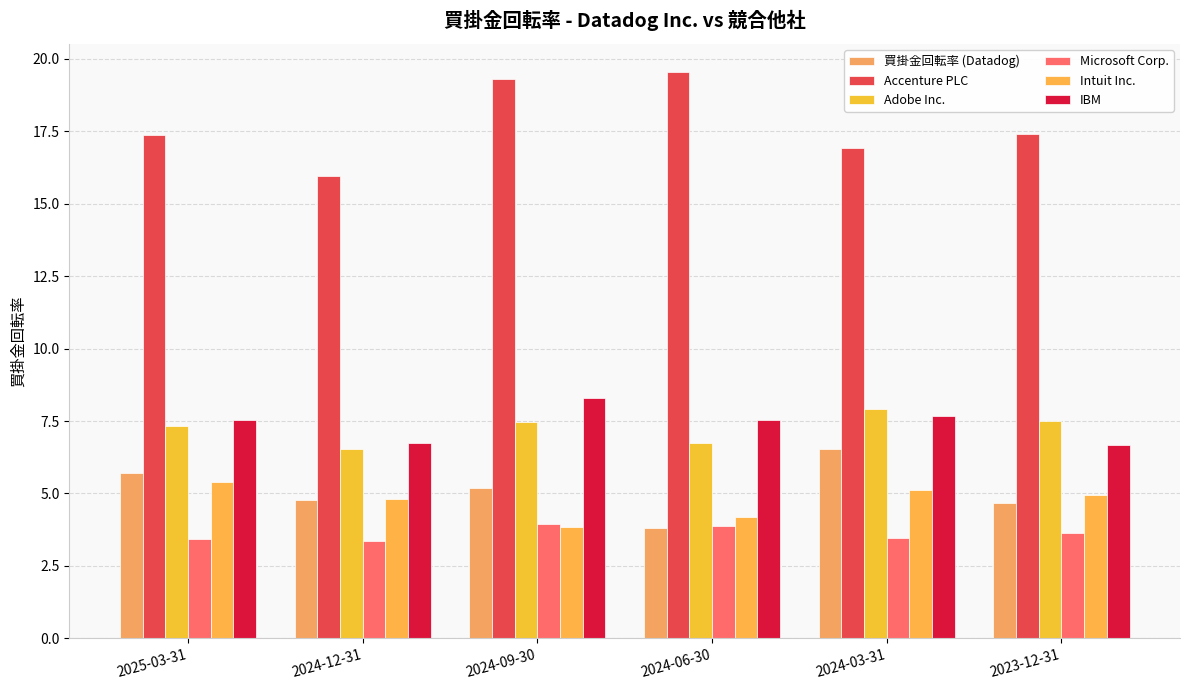

Are the bars horizontal?

No